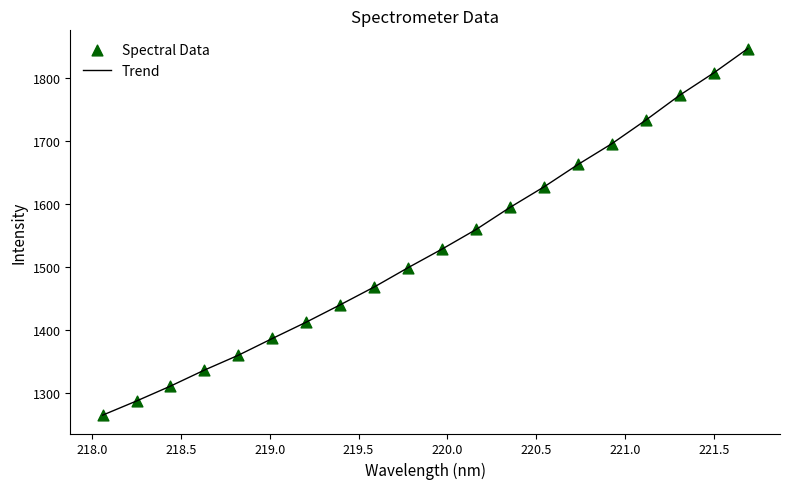

What is the minimum value shown in the chart?

1265.3